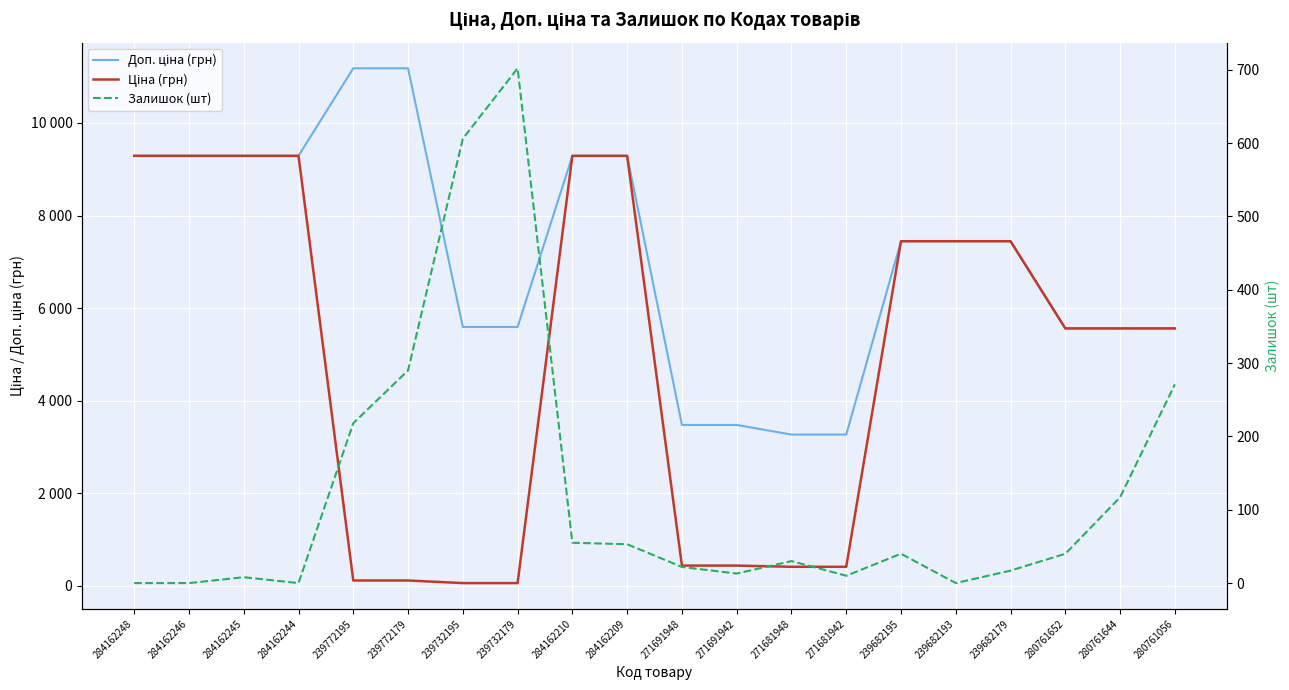

What is the value of the Залишок (шт) point at the 7th from the left?

606.0